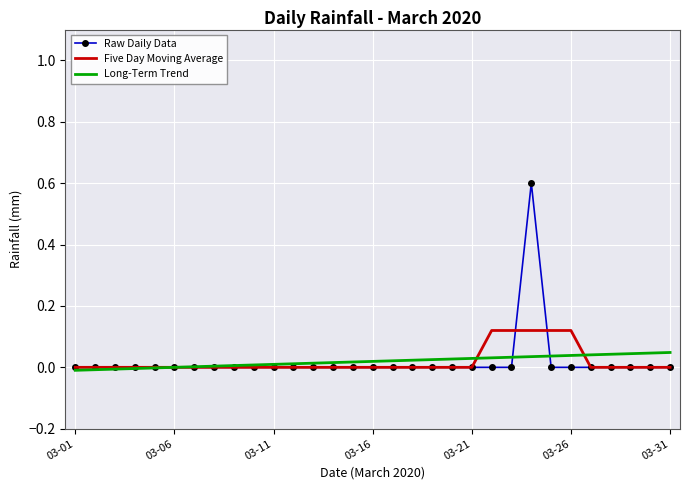

How many distinct data groups are displayed?

3